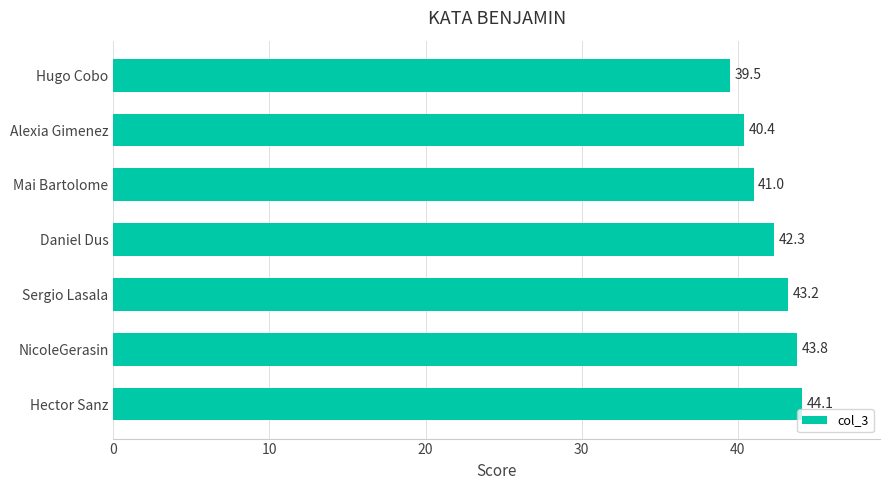

The value at Mai Bartolome is 67.0. True or false?

False